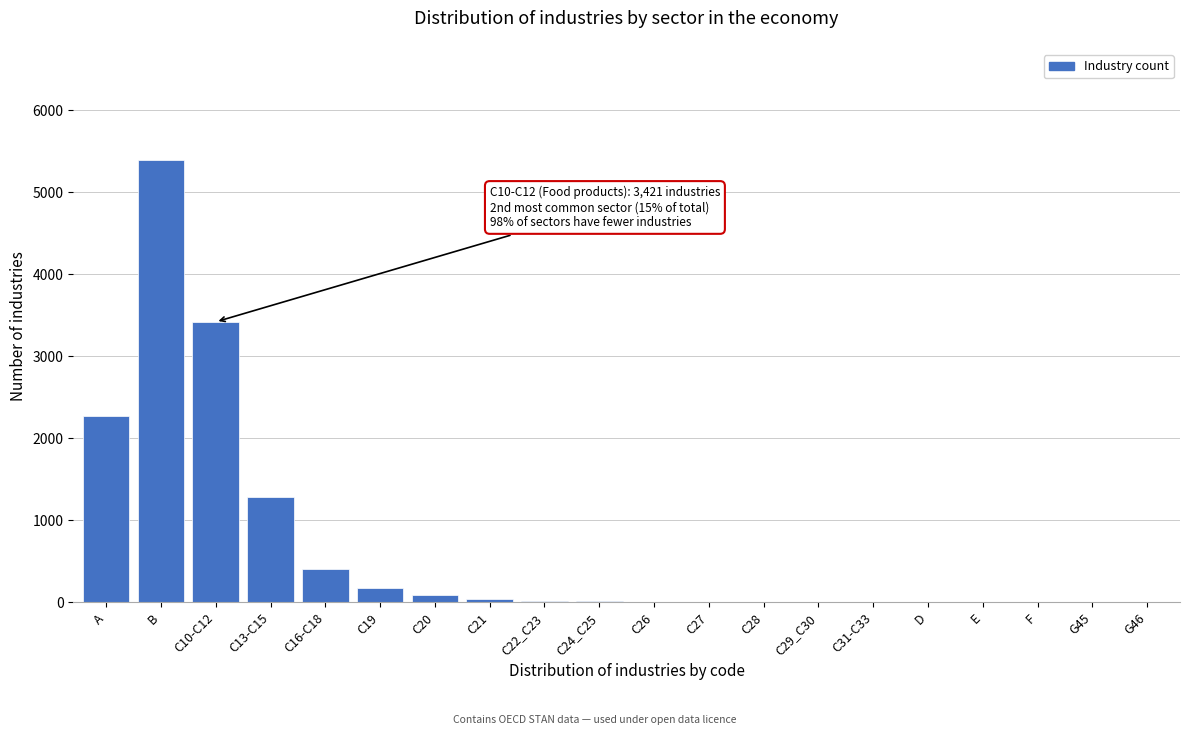

At which category does the chart reach its peak across all series?

B